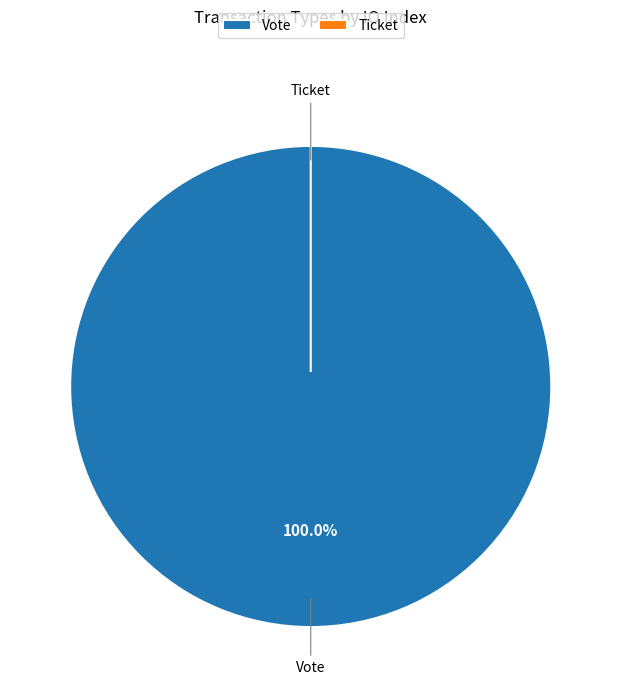

Combined, do Vote and Ticket account for over 50%?

Yes